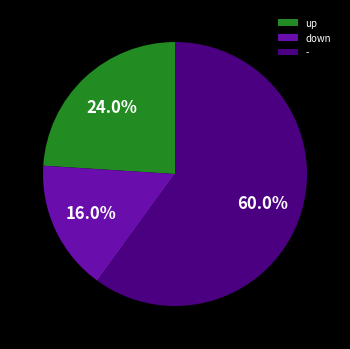

Between - and up, which is larger?

-